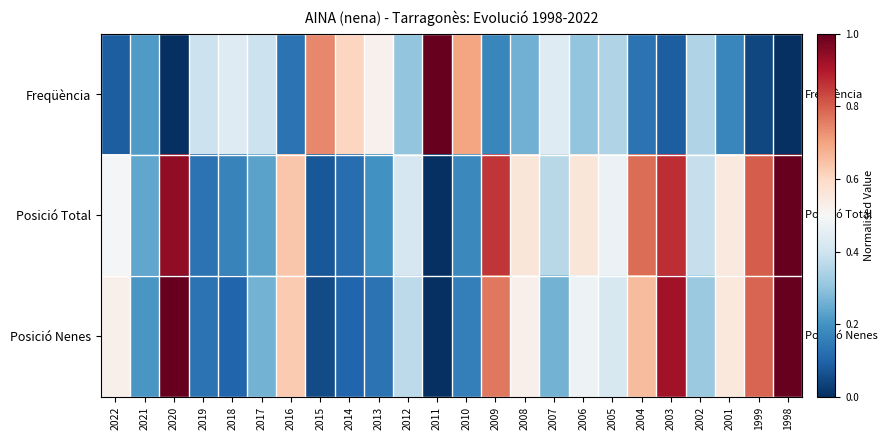

Which series has the widest spread of values?

Freqüència